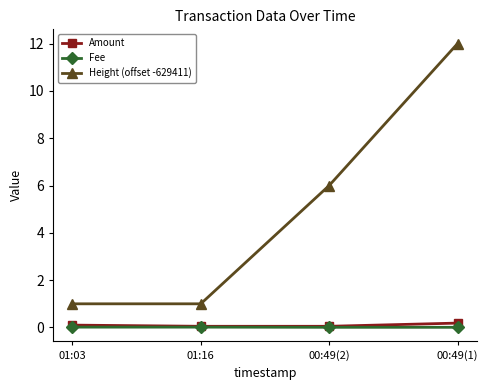

Count the number of categories in the chart.

4